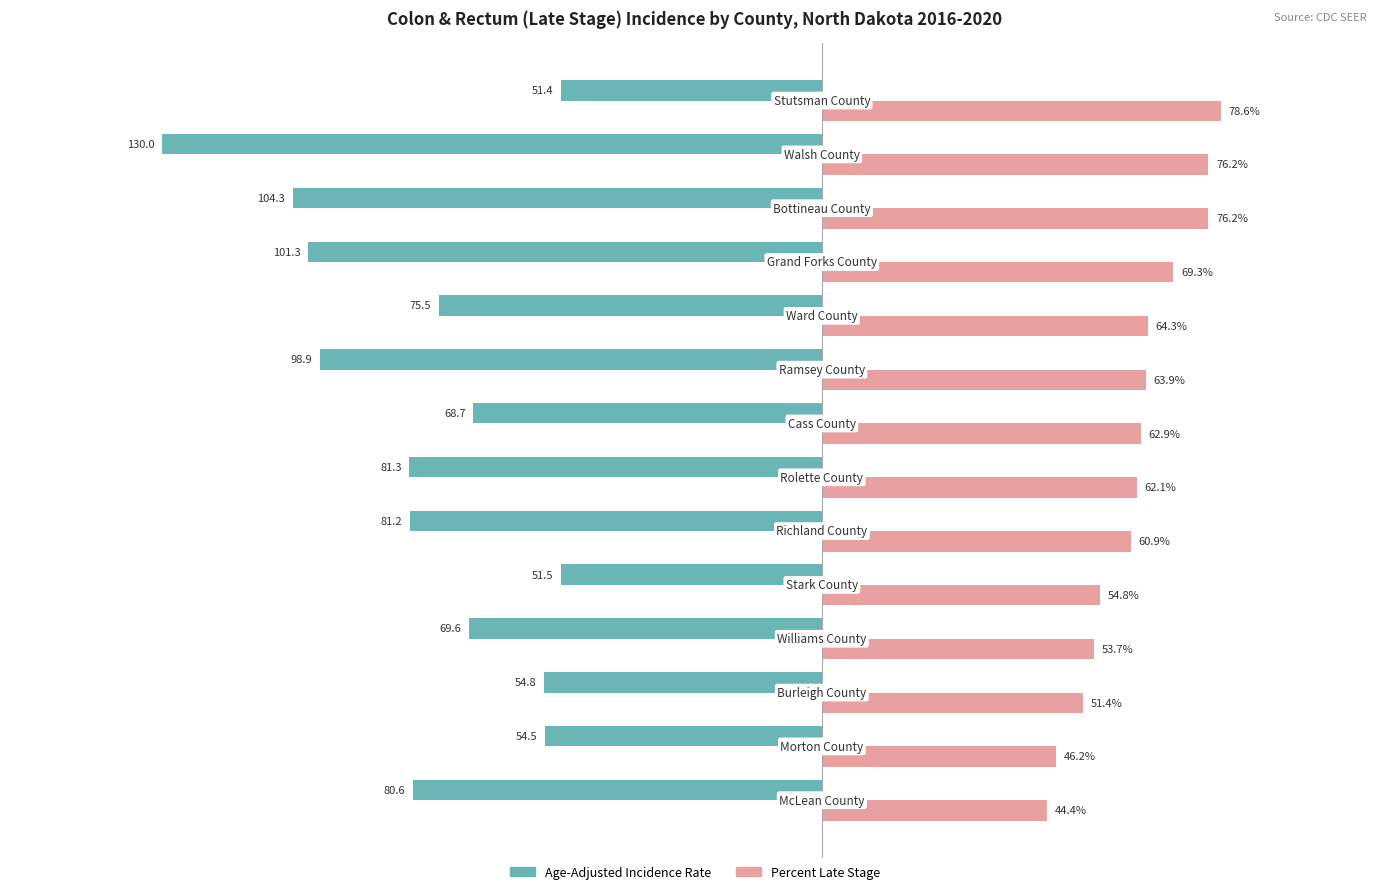

Rank the series by their average value, from highest to lowest.

Percent Late Stage, Age-Adjusted Incidence Rate